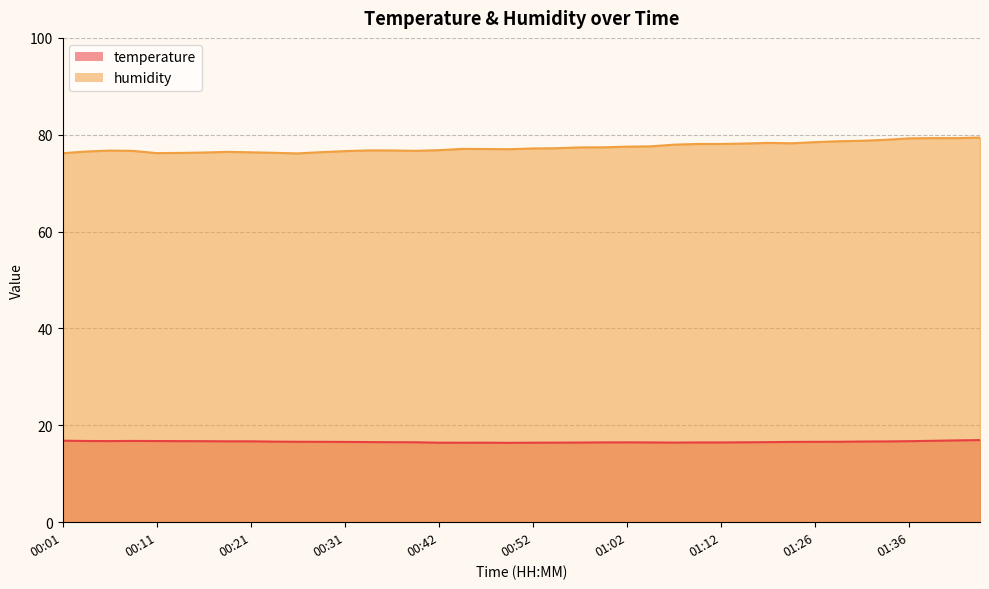

At 00:52, list the series in order from smallest to largest.

temperature, humidity